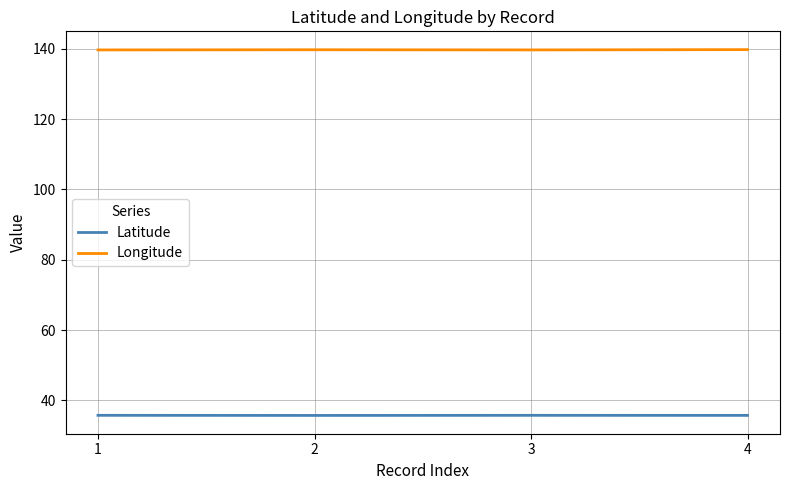

Is the value of Latitude at 1 greater than the value of Longitude at 2?

No